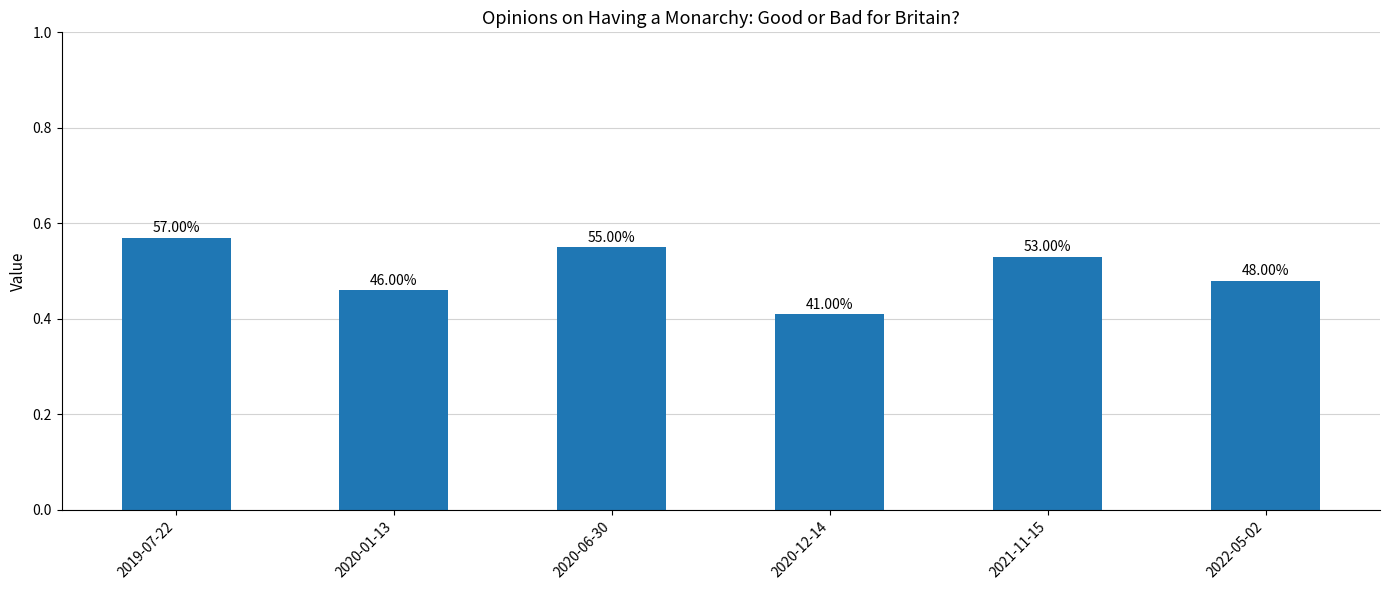

How many bars are there in total?

6